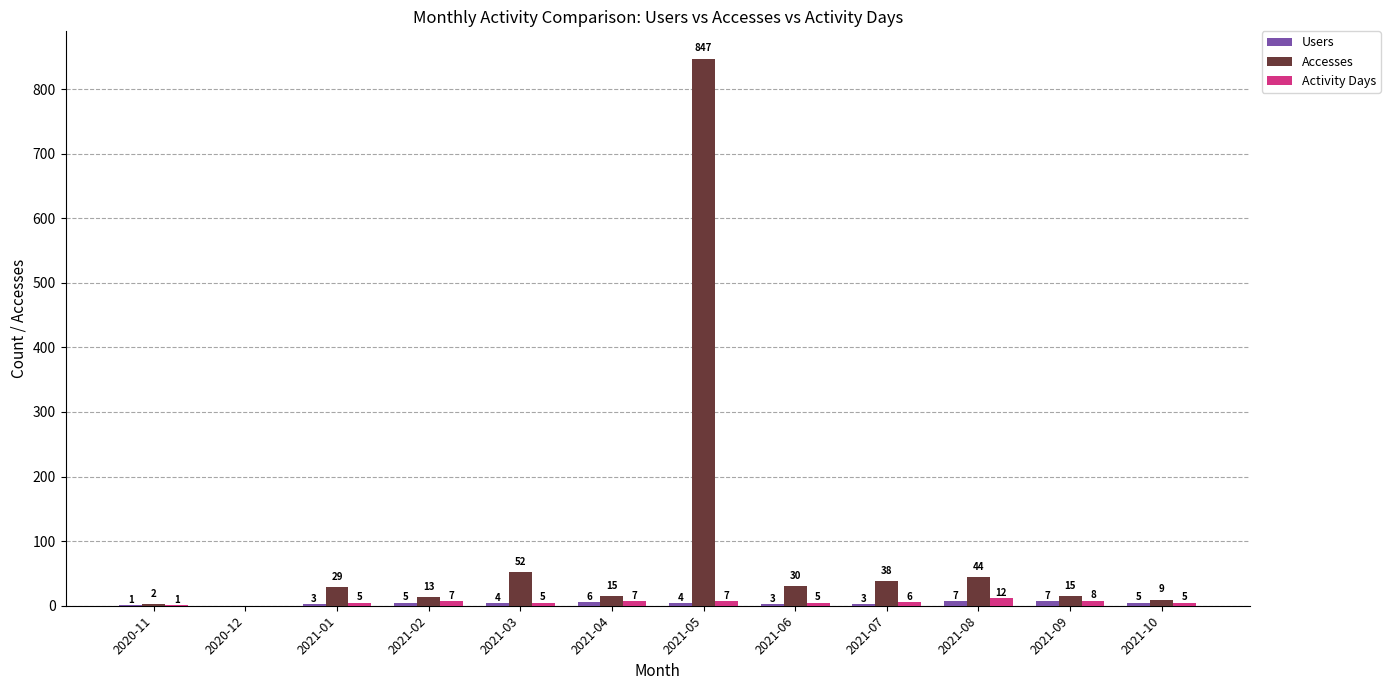

Between 2020-11 and 2021-05, which series saw the biggest shift?

Accesses